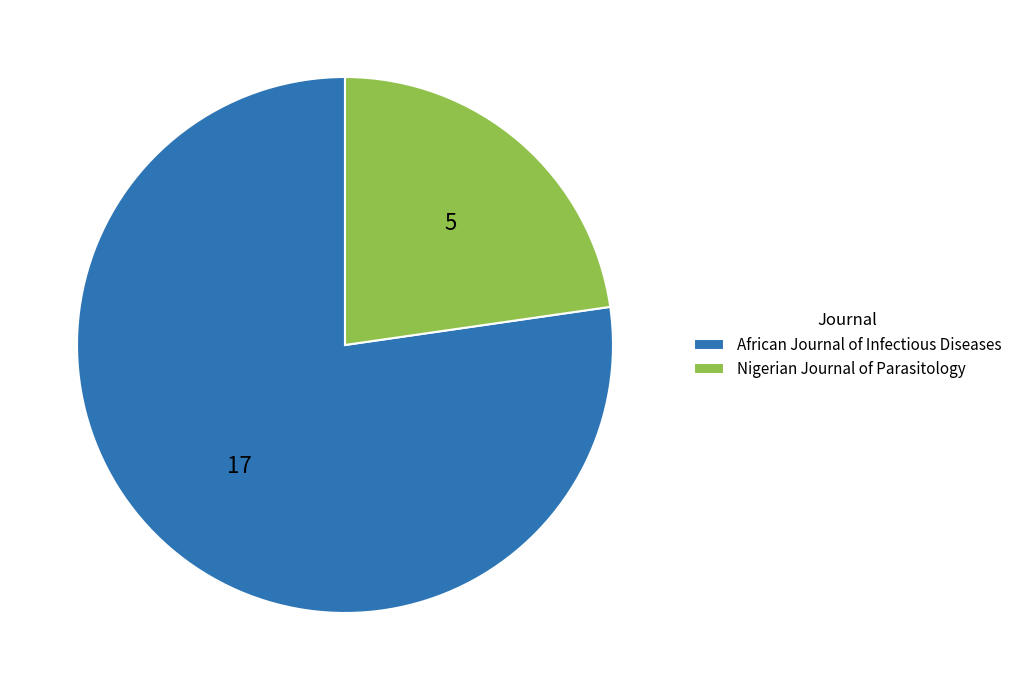

Does Nigerian Journal of Parasitology account for over 50% of the chart?

No